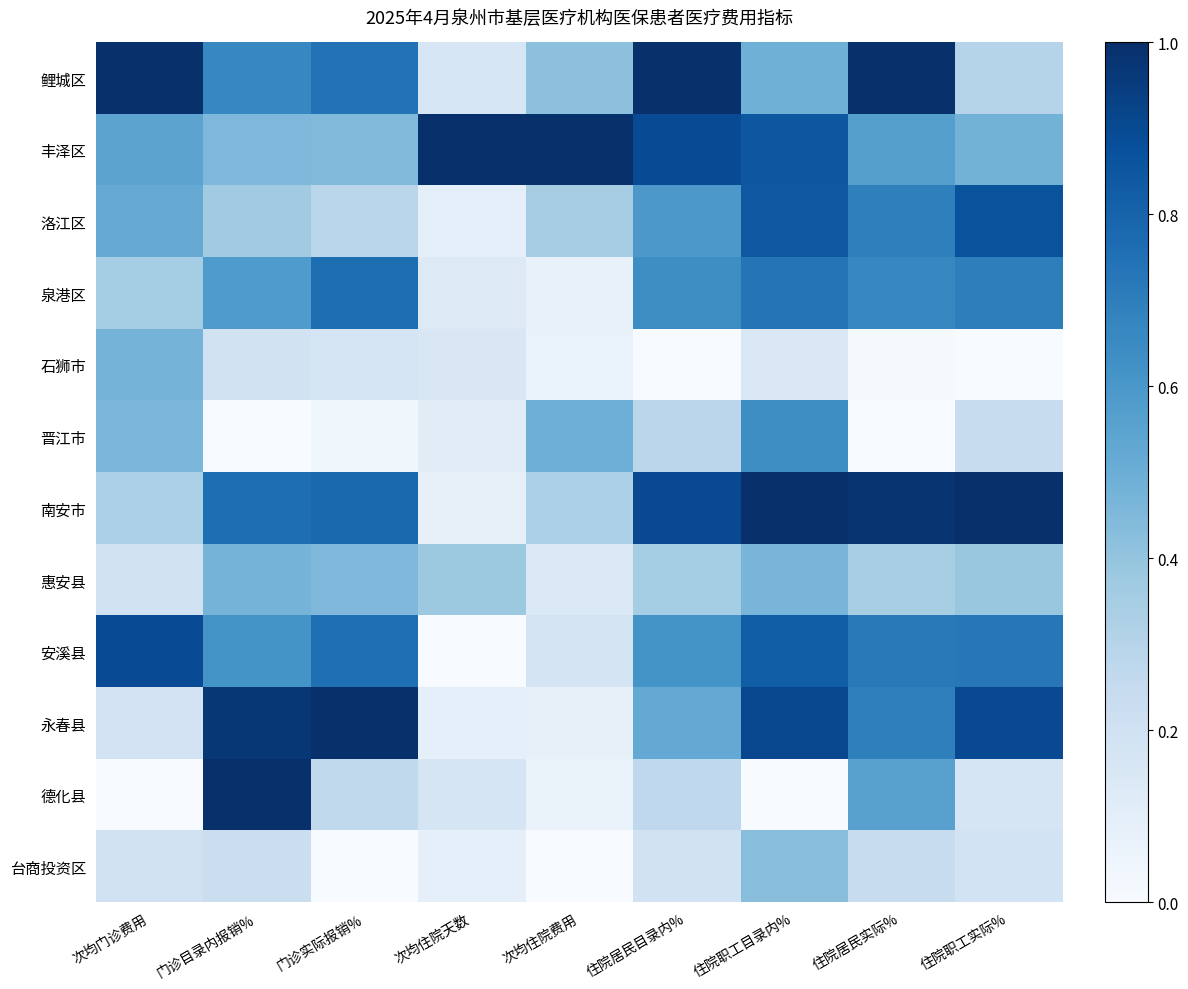

At which category is the sum across all series the highest?

住院职工目录内%